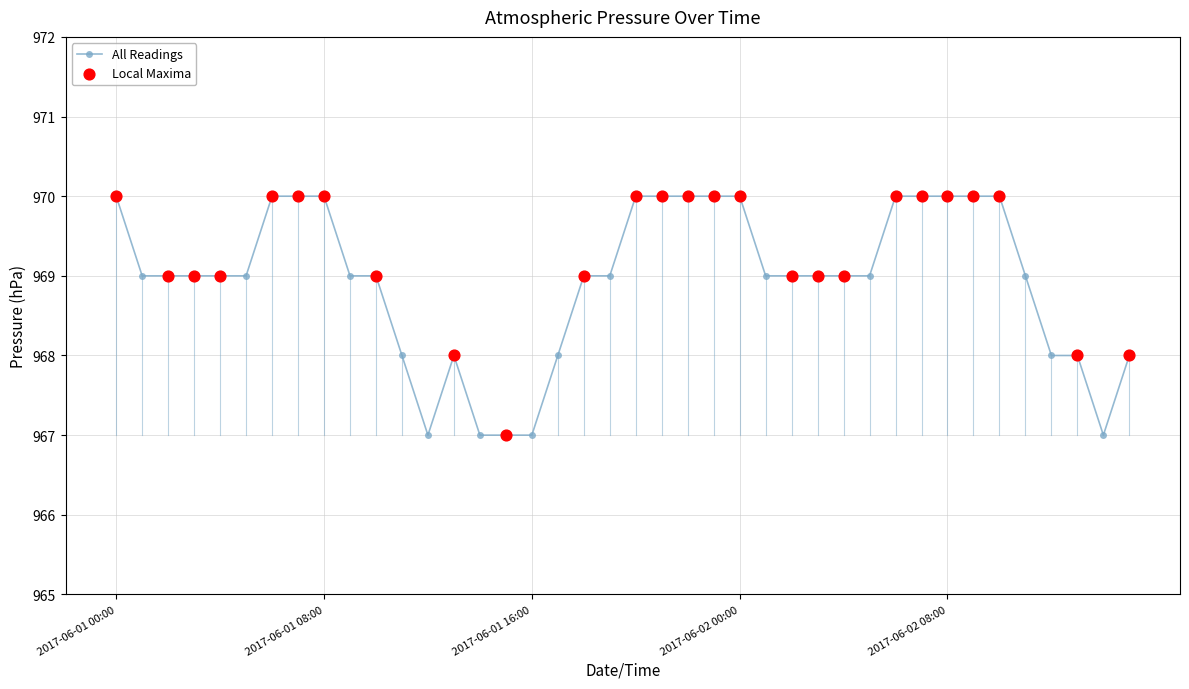

What is the average value?

969